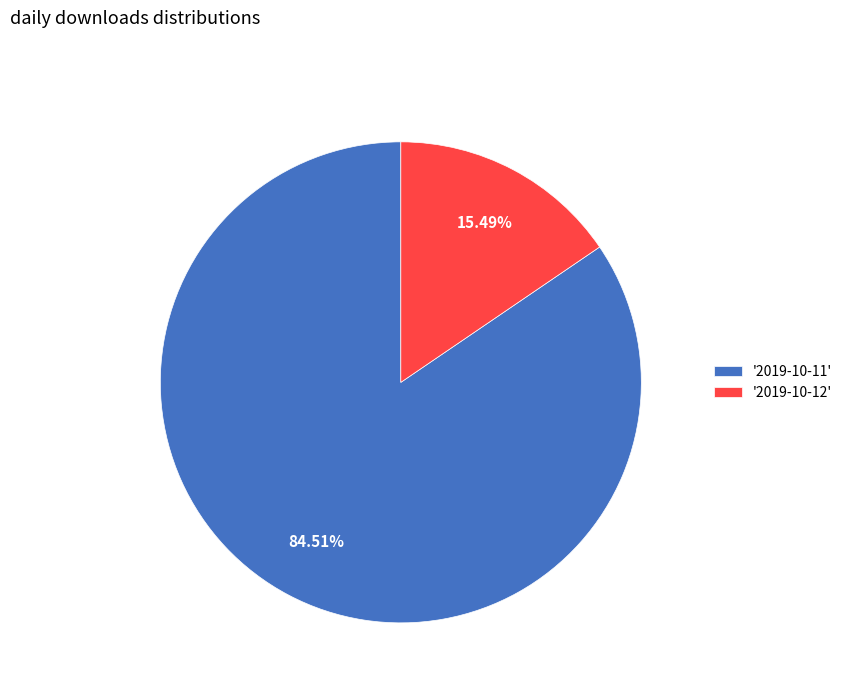

Which has a higher value, '2019-10-12' or '2019-10-11'?

'2019-10-11'